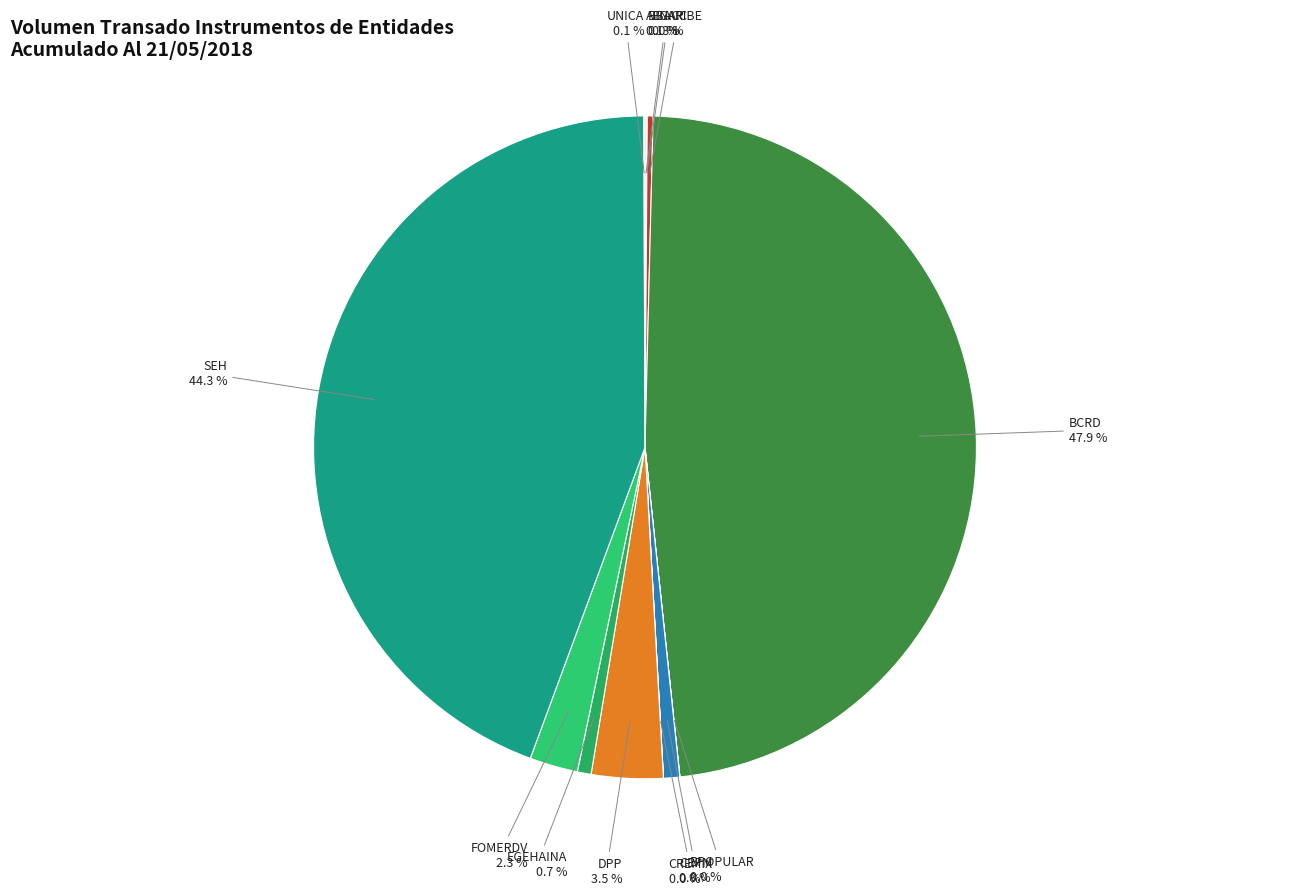

Is FOMERDV the majority of the pie?

No